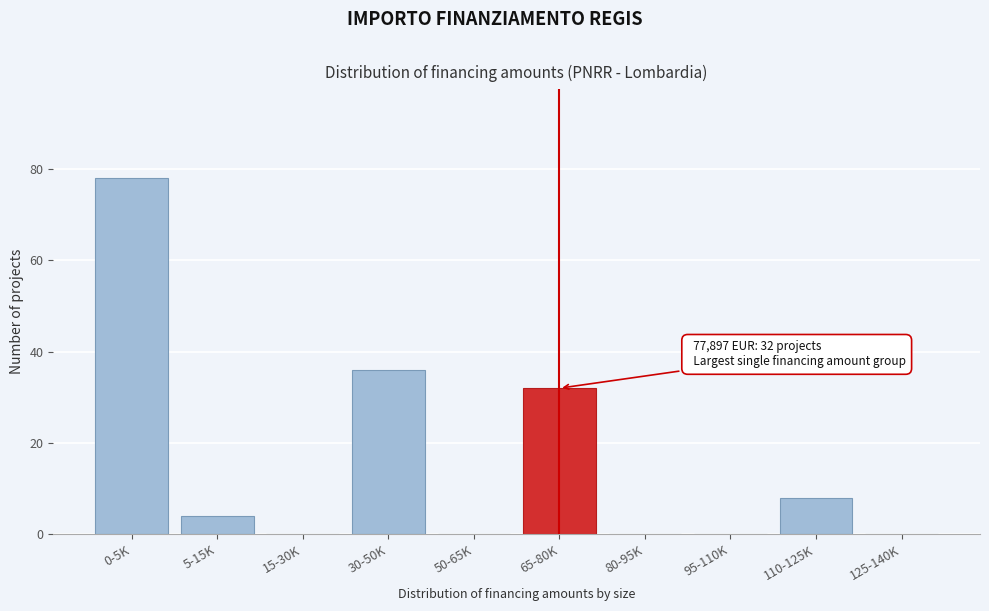

Reading left to right, list all the values displayed in this chart.

0-5K=78	5-15K=4	15-30K=0	30-50K=36	50-65K=0	65-80K=32	80-95K=0	95-110K=0	110-125K=8	125-140K=0